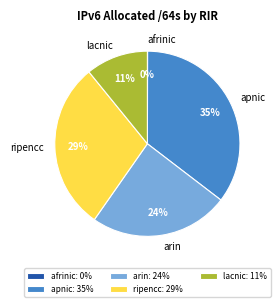

To the nearest percent, what is the difference between the lacnic and arin slice percentages?

13%